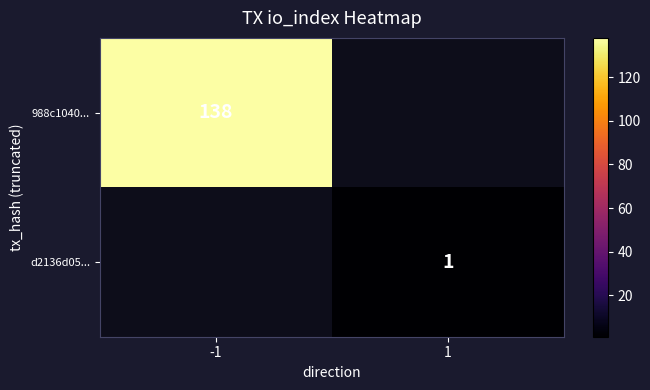

Is it true that d2136d05... equals 1 at 1?

True